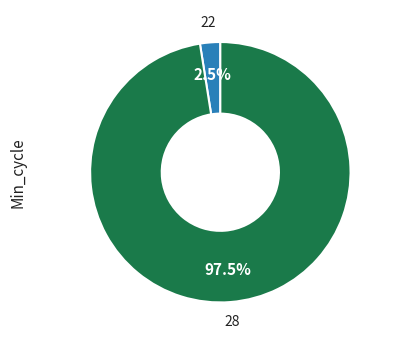

How many segments does this pie chart have?

2